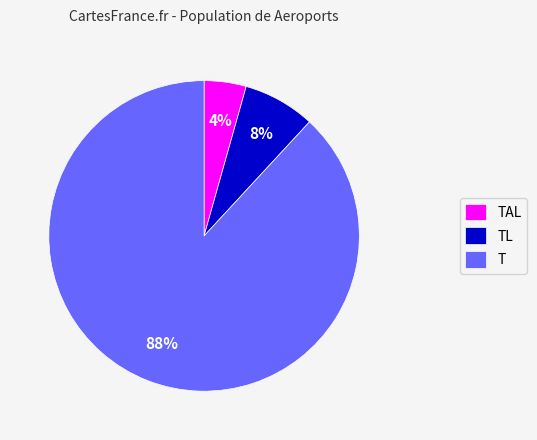

Rank the categories by value from highest to lowest.

T, TL, TAL